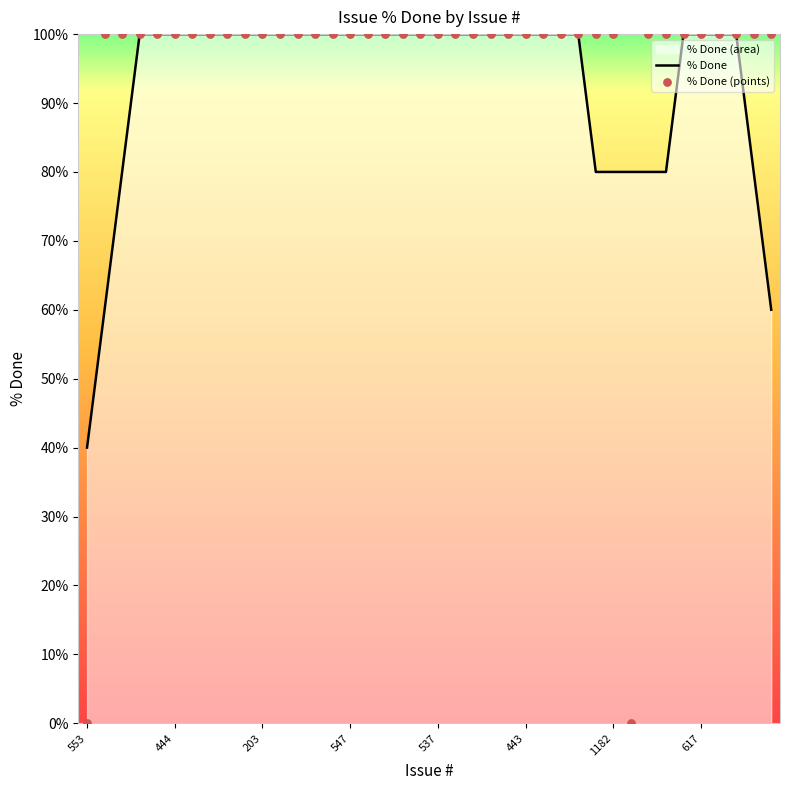

What is the total value across all series at 24?

200